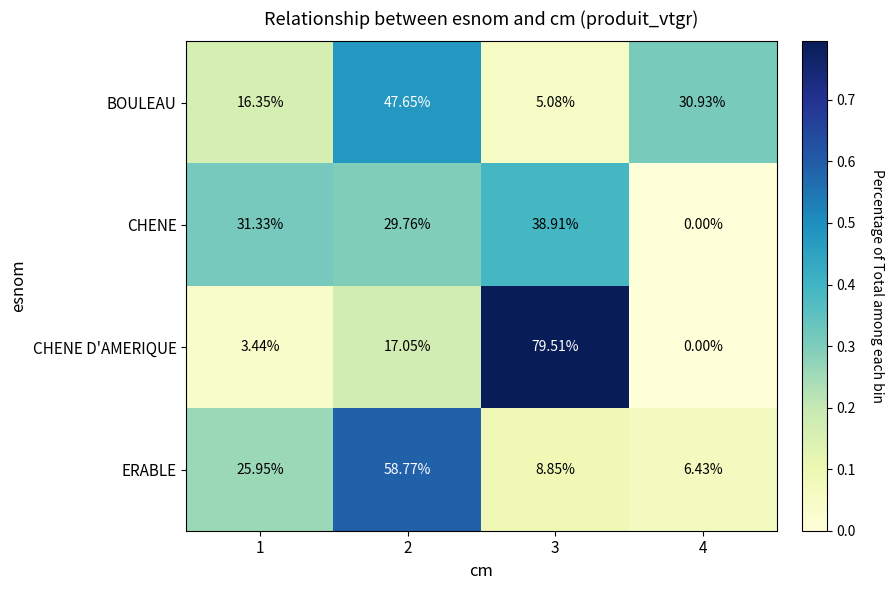

Which series has the widest spread of values?

CHENE D'AMERIQUE